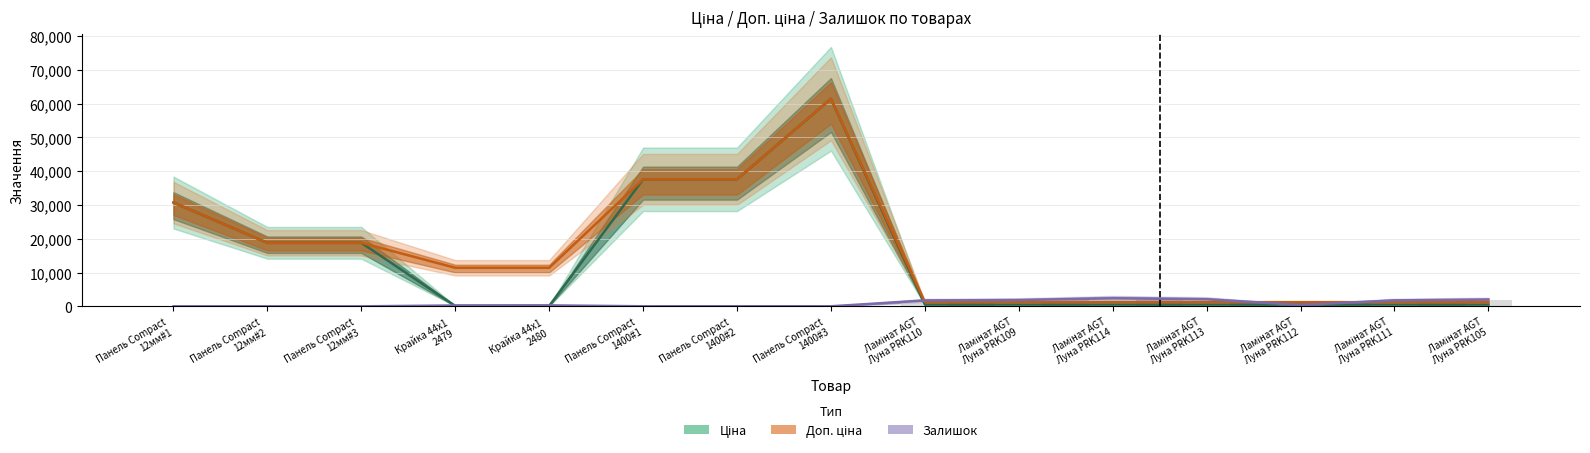

How many positive values does the Залишок series have?

12